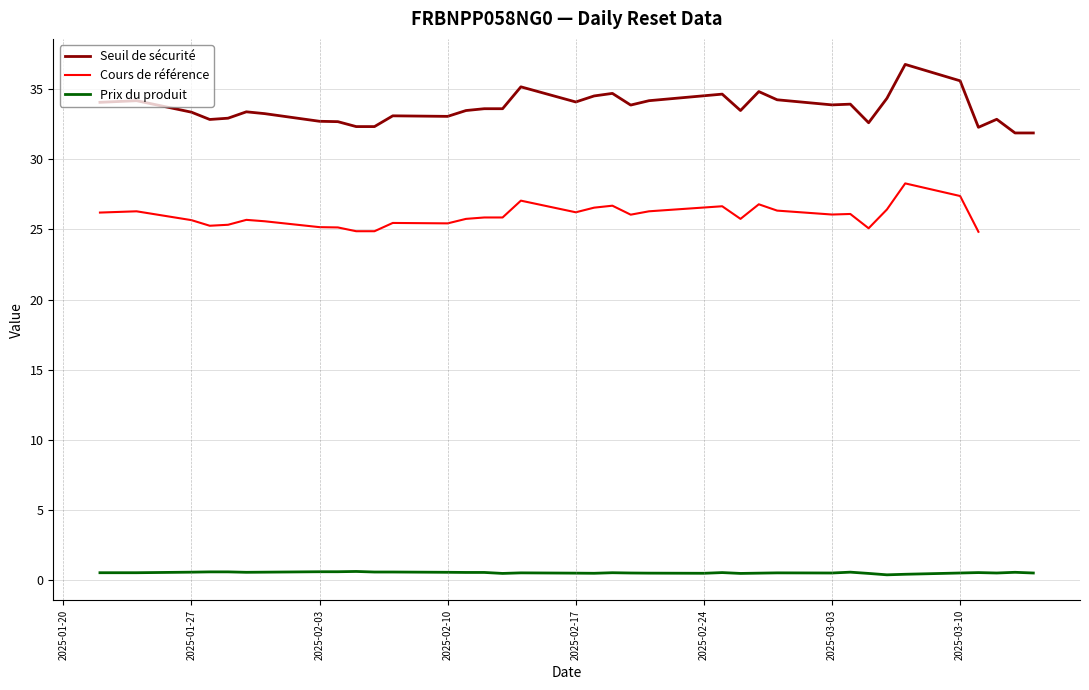

How many lines are shown in the chart?

3